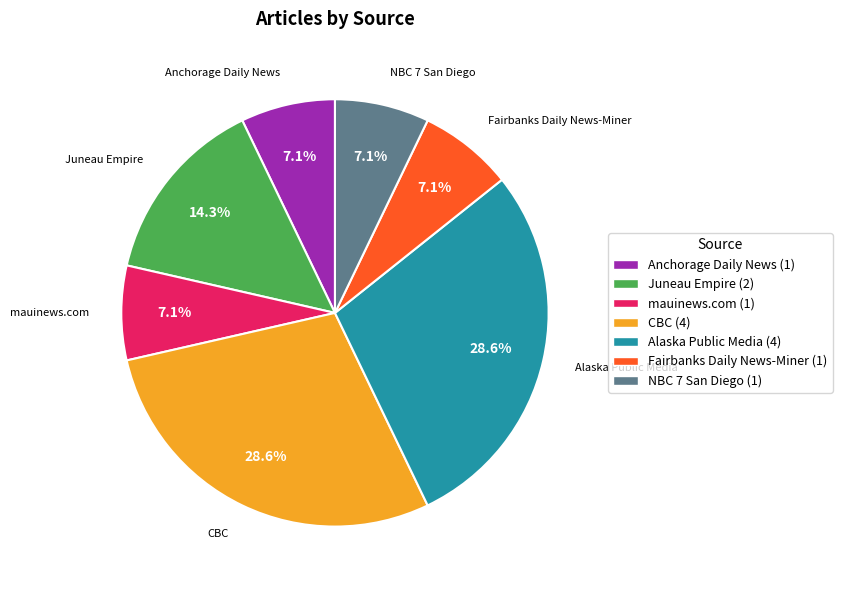

Does any single category account for the majority?

No